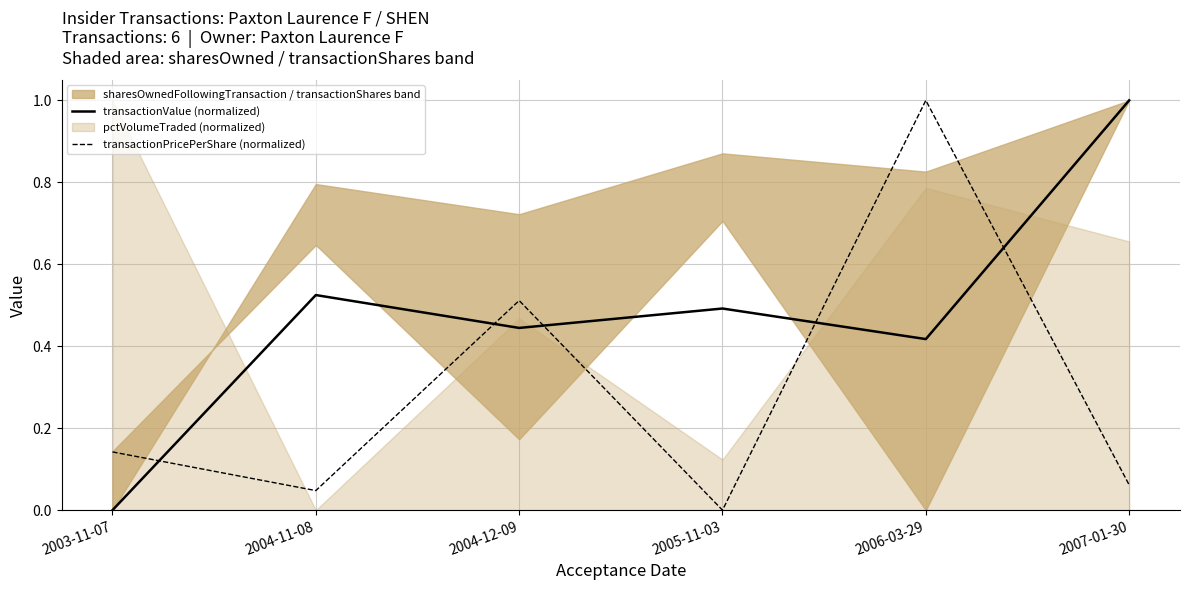

What is the label of the 2nd point from the right?

2006-03-29